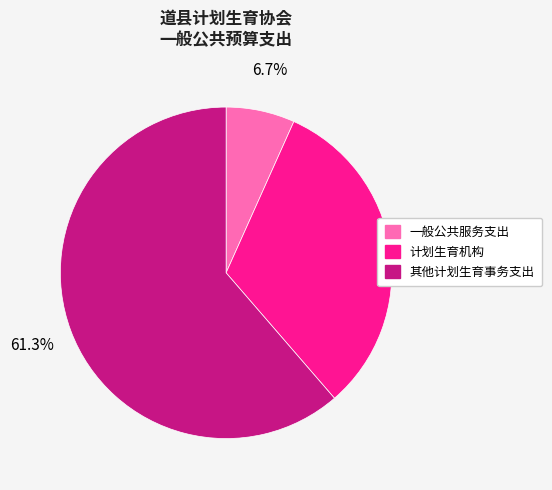

Rank the categories by value from lowest to highest.

一般公共服务支出, 计划生育机构, 其他计划生育事务支出